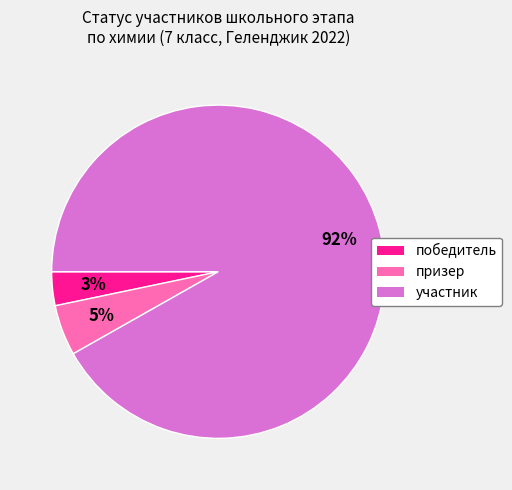

What percentage is the участник slice, to the nearest percent?

92%